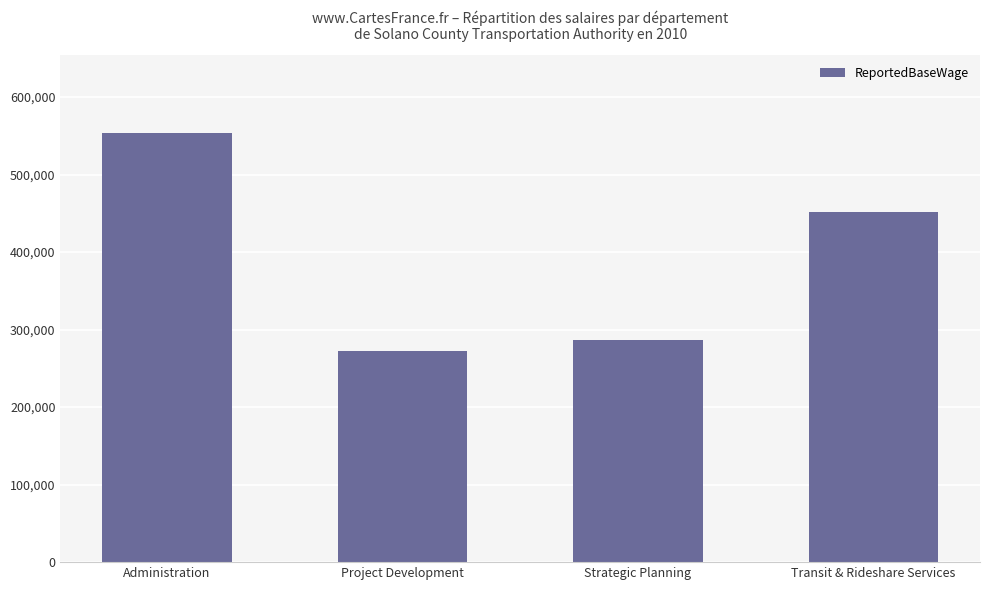

At which category does the chart reach its minimum across all series?

Project Development